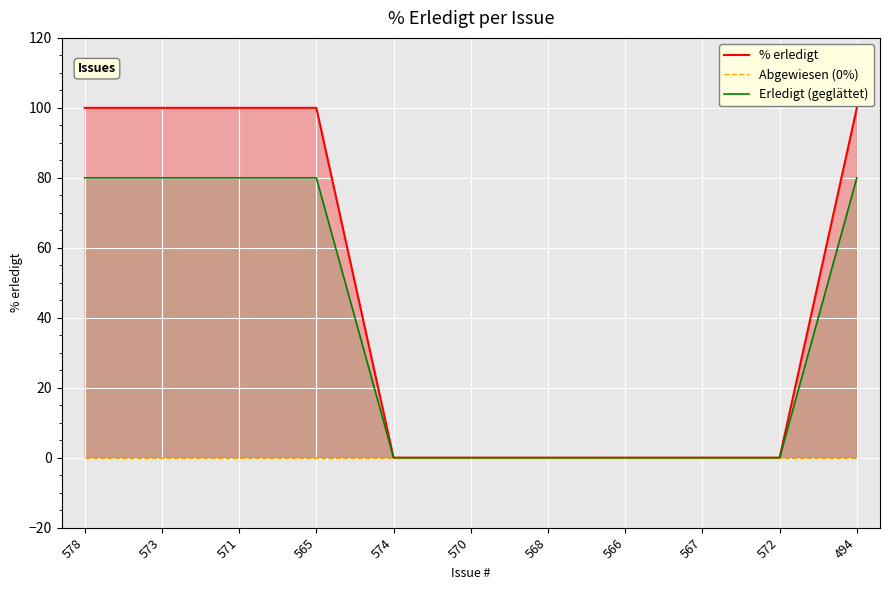

Between 565 and 578, which is larger?

565